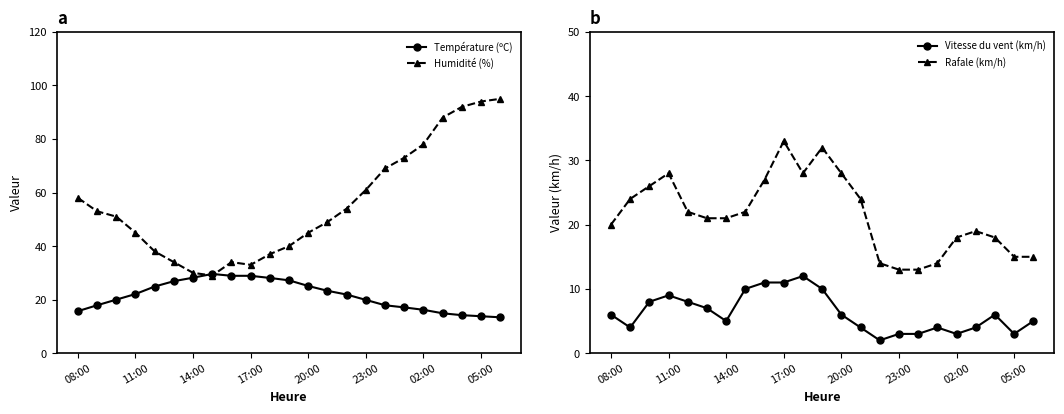

What is the total value across all series at 08:00?

99.7